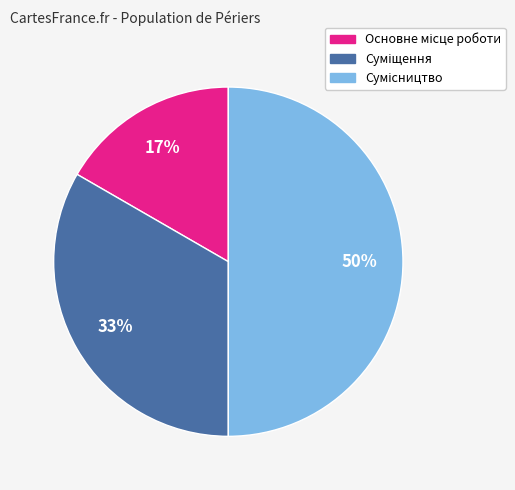

To the nearest percent, what is the average slice percentage?

33%